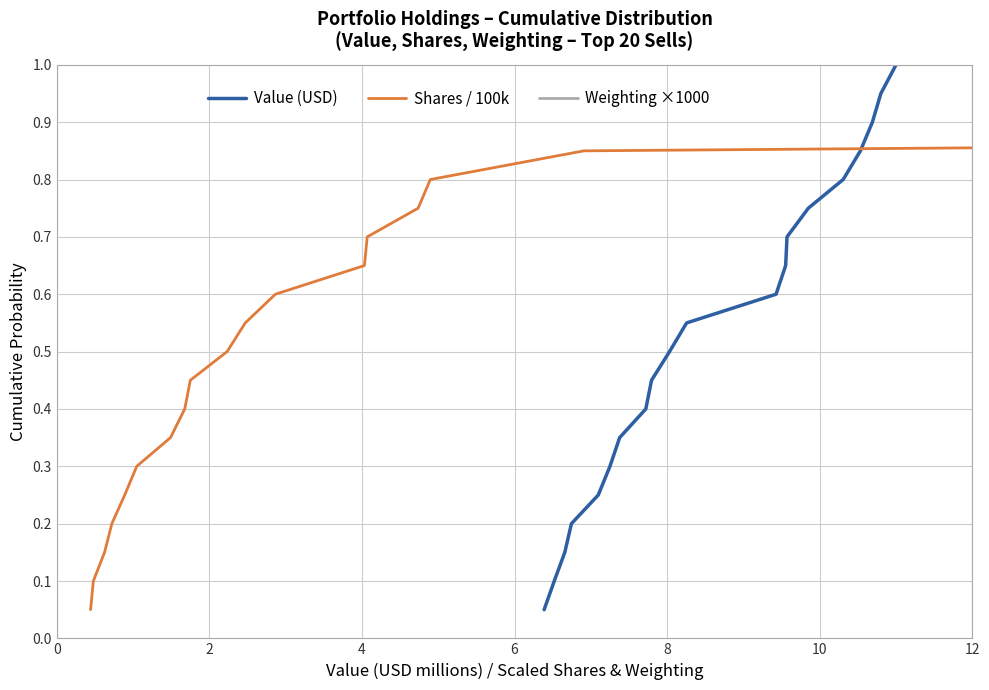

True or false: Weighting ×1000 and Shares / 100k intersect in this chart.

False